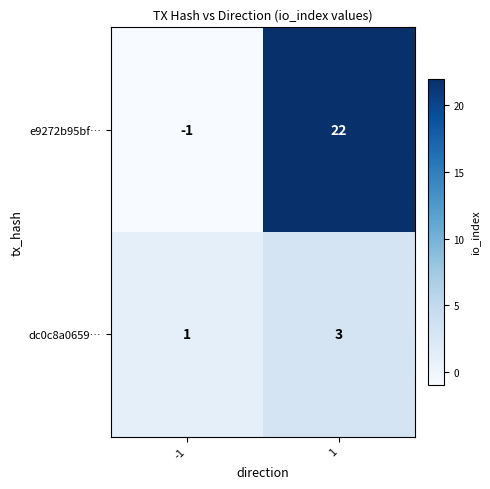

What is the maximum value shown in the chart?

22